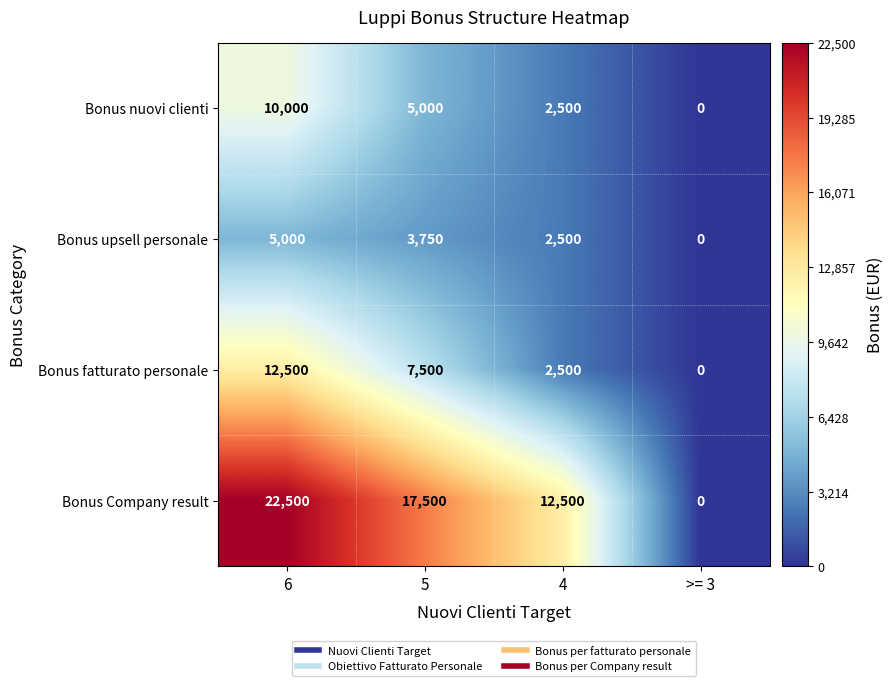

What is the total value across all series at 5?

33750